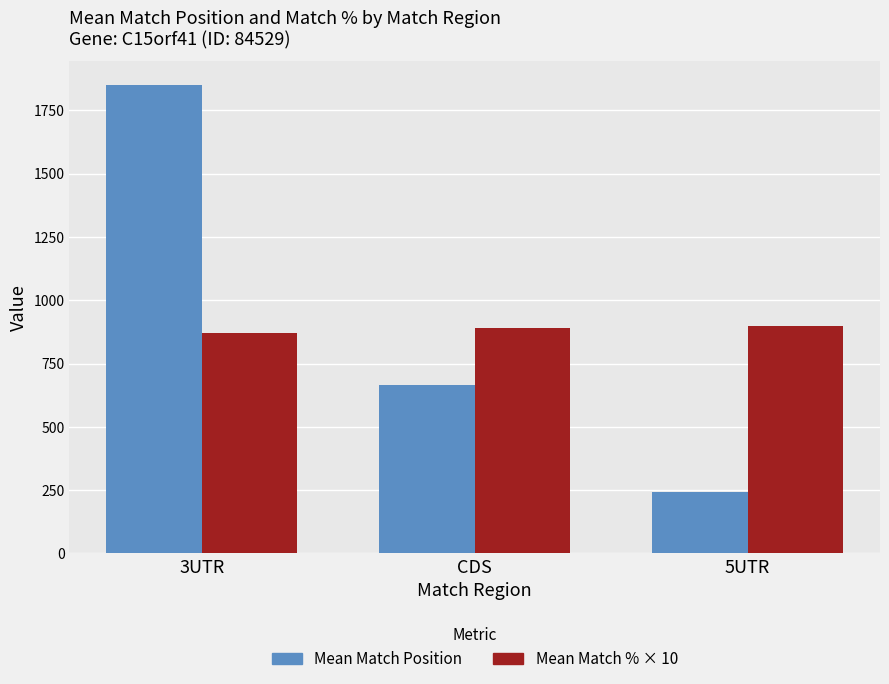

True or false: Mean Match % × 10 has a value of 870.0 at 3UTR.

True